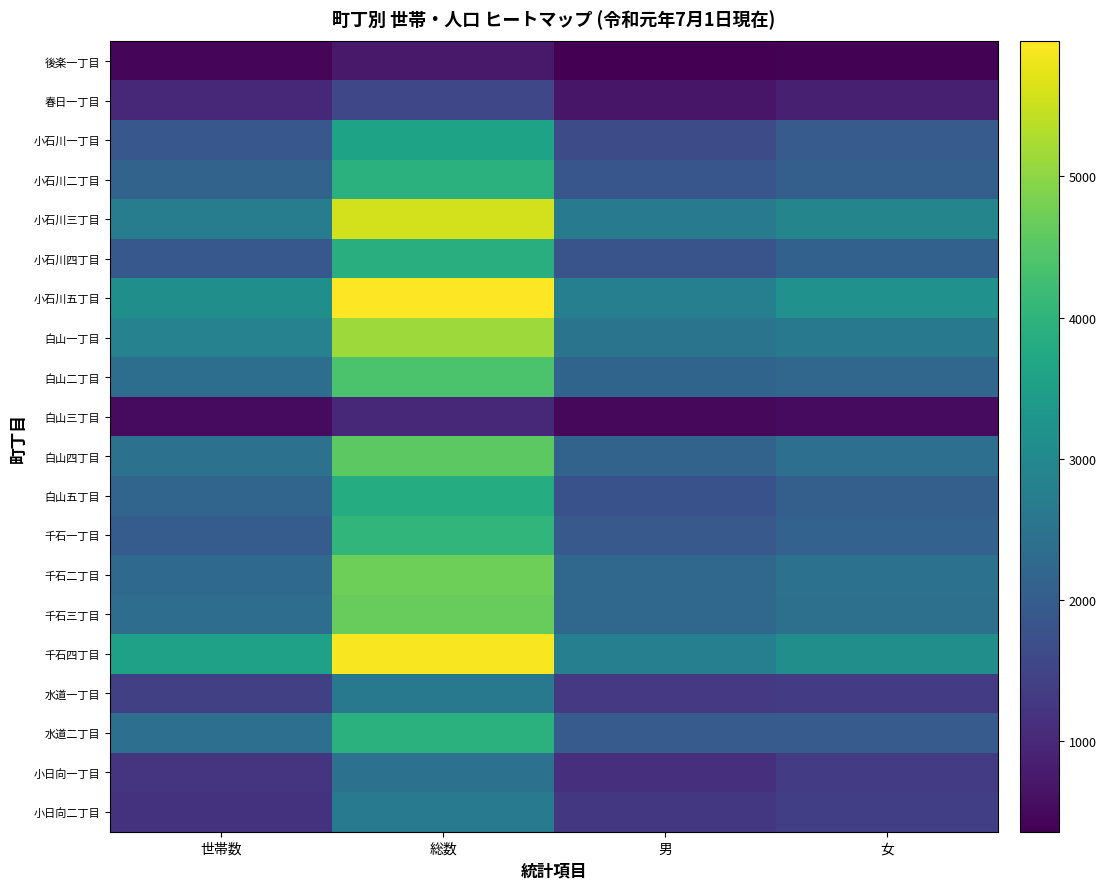

At which category does the chart reach its peak across all series?

総数